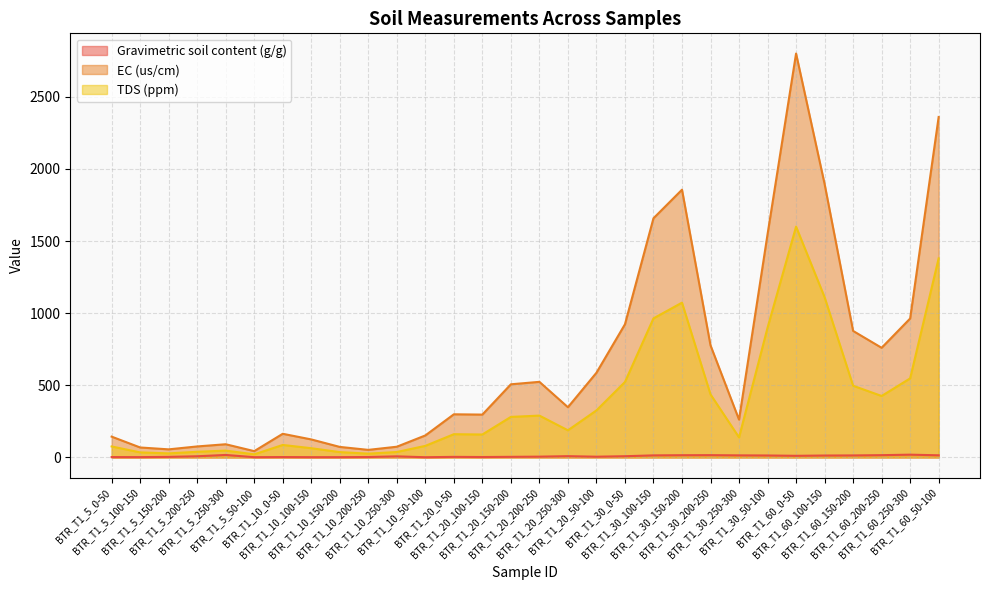

Rank the series at BTR_T1_20_50-100 from highest to lowest value.

EC (us/cm), TDS (ppm), Gravimetric soil content (g/g)